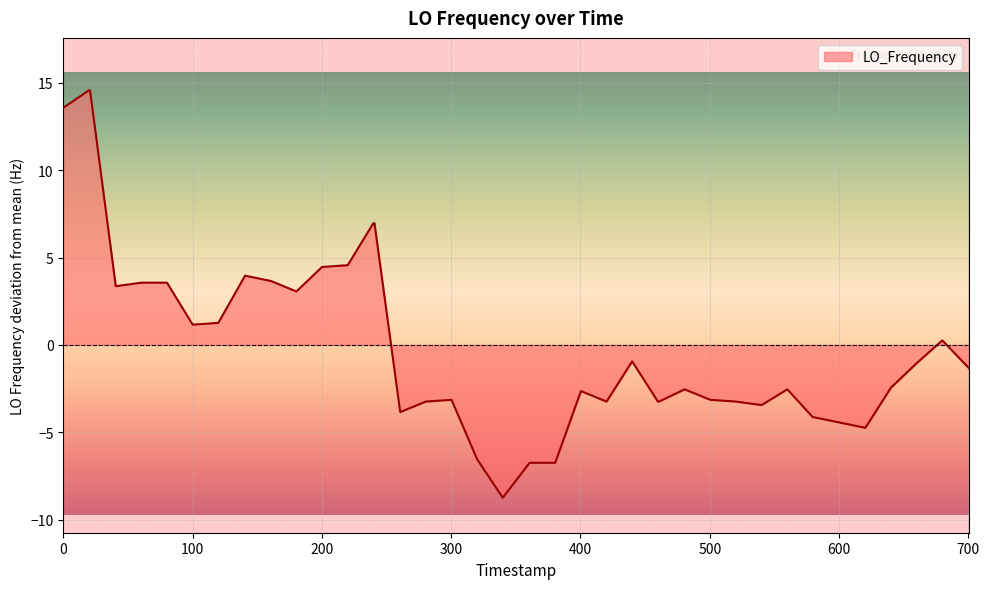

How many lines are shown in the chart?

1